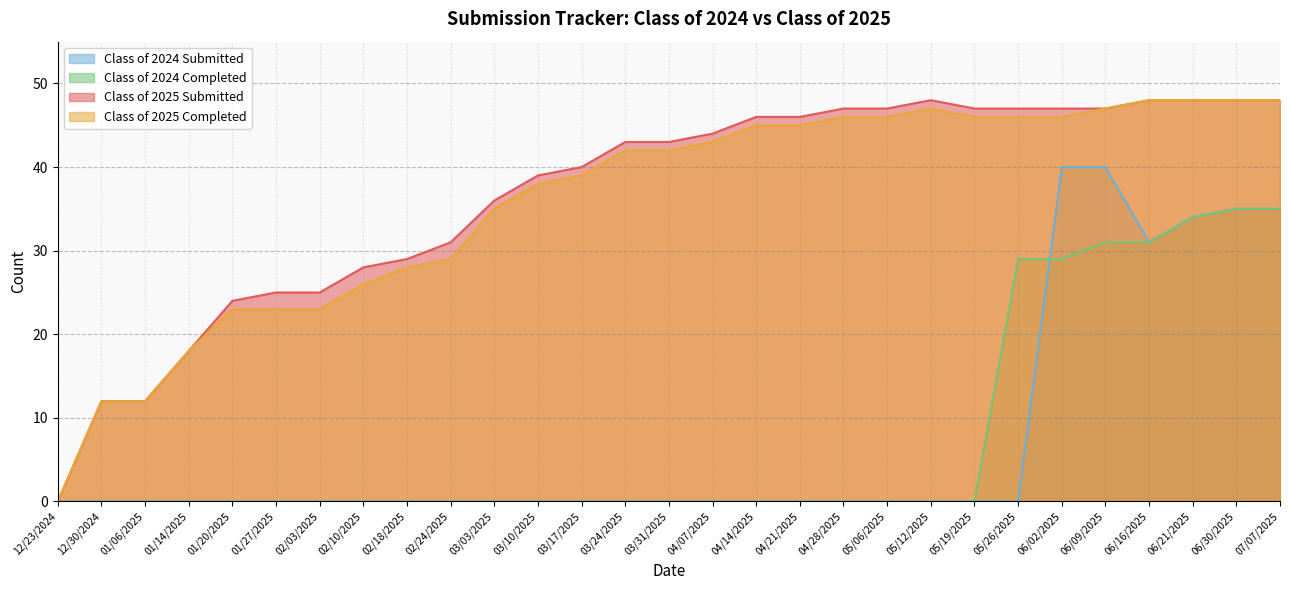

Reading left to right, list all the values displayed in this chart.

Class of 2025 Submitted: 0	12	12	18	24	25	25	28	29	31	36	39	40	43	43	44	46	46	47	47	48	47	47	47	47	48	48	48	48
Class of 2025 Completed: 0	12	12	18	23	23	23	26	28	29	35	38	39	42	42	43	45	45	46	46	47	46	46	46	47	48	48	48	48
Class of 2024 Submitted: 0	0	0	0	0	0	0	0	0	0	0	0	0	0	0	0	0	0	0	0	0	0	0	40	40	31	34	35	35
Class of 2024 Completed: 0	0	0	0	0	0	0	0	0	0	0	0	0	0	0	0	0	0	0	0	0	0	29	29	31	31	34	35	35